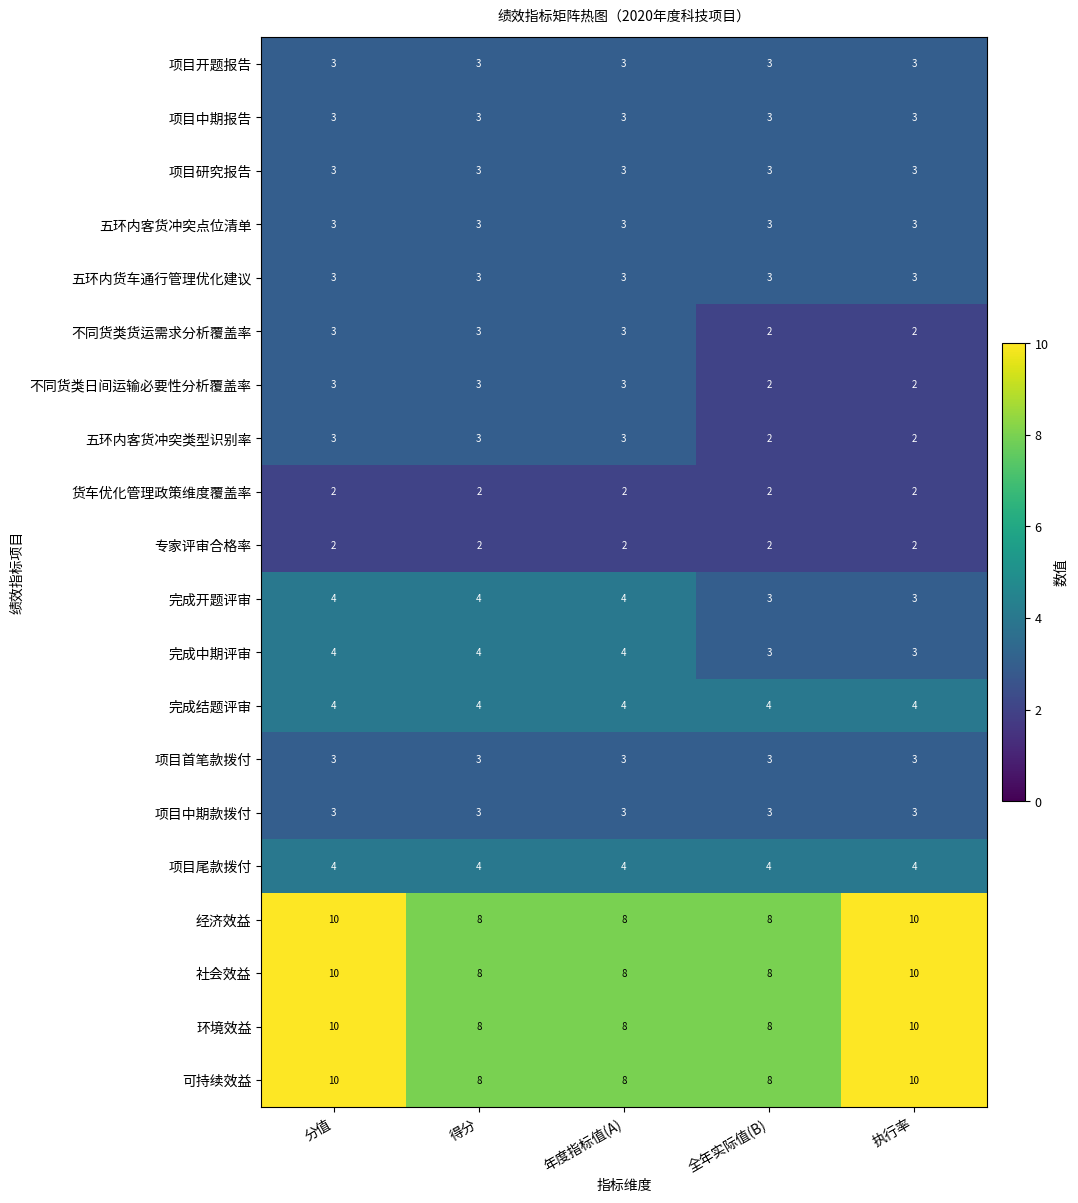

What is the total value across all series at 年度指标值(A)?

82